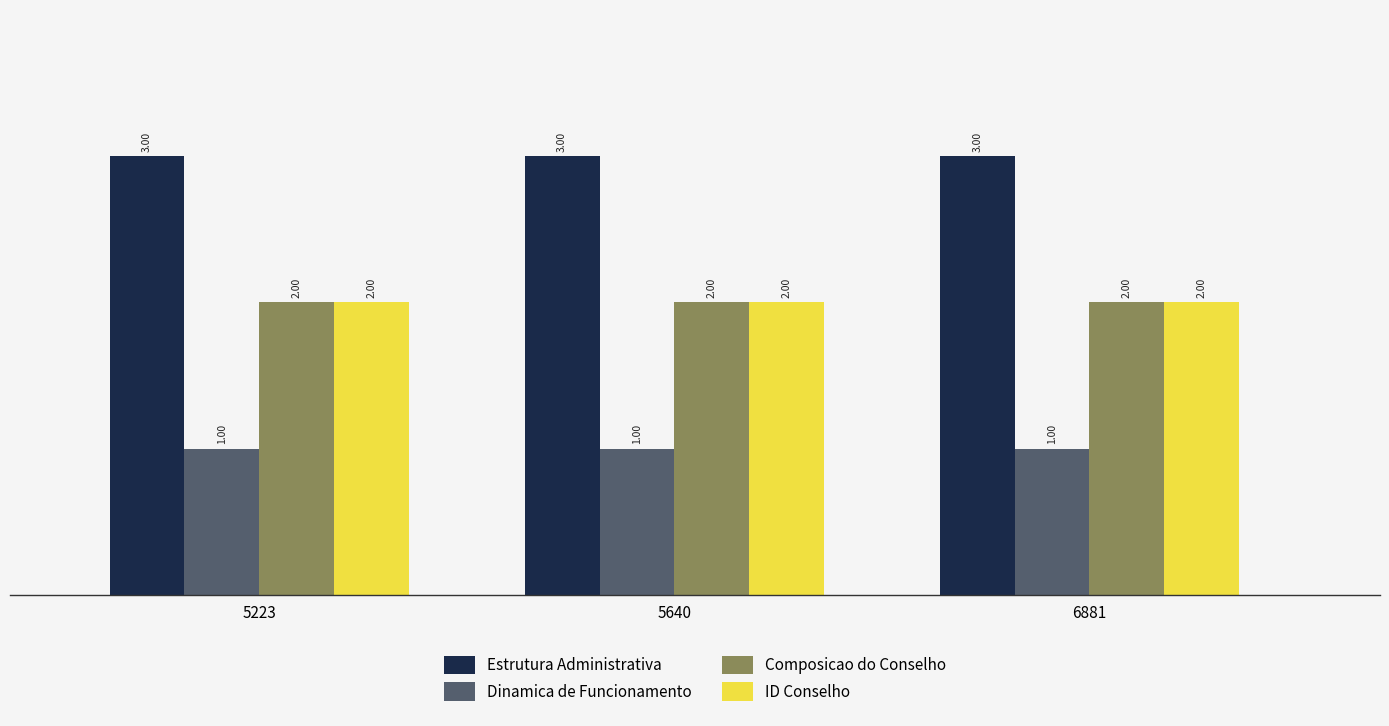

Is it true that Dinamica de Funcionamento equals 2 at 5223?

False